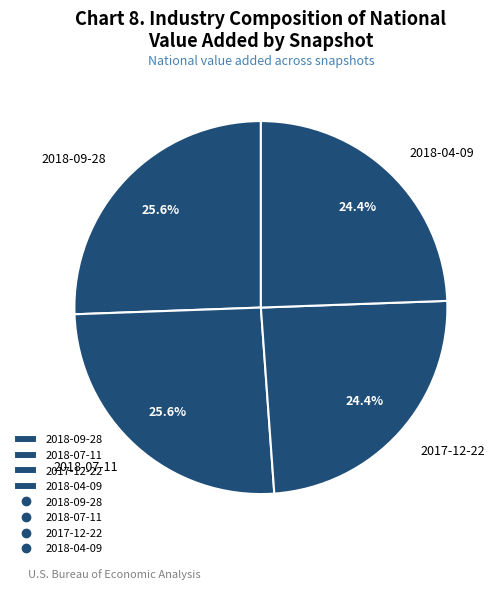

How many segments does this pie chart have?

4